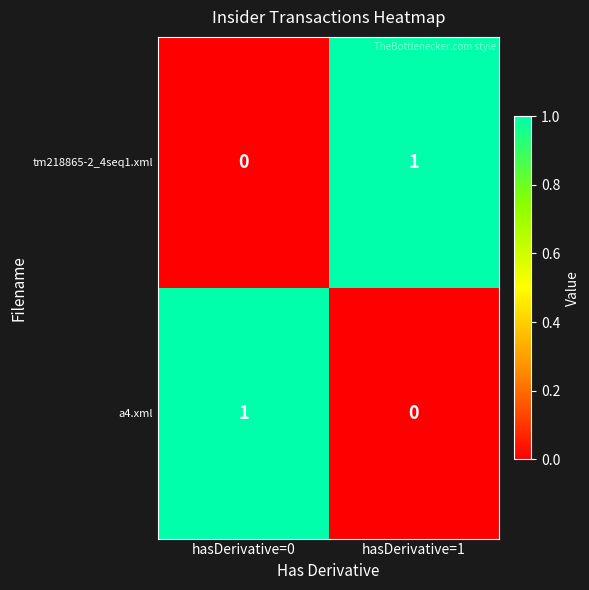

At which label is tm218865-2_4seq1.xml closest to 0?

hasDerivative=0